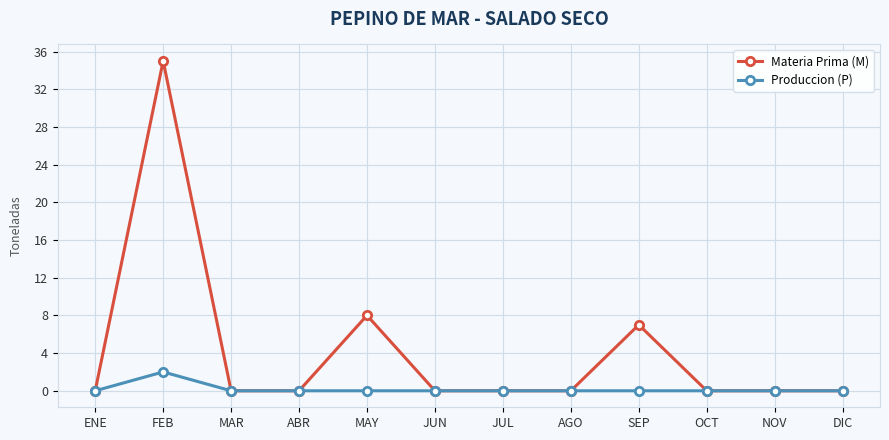

What position from the left is MAY?

5